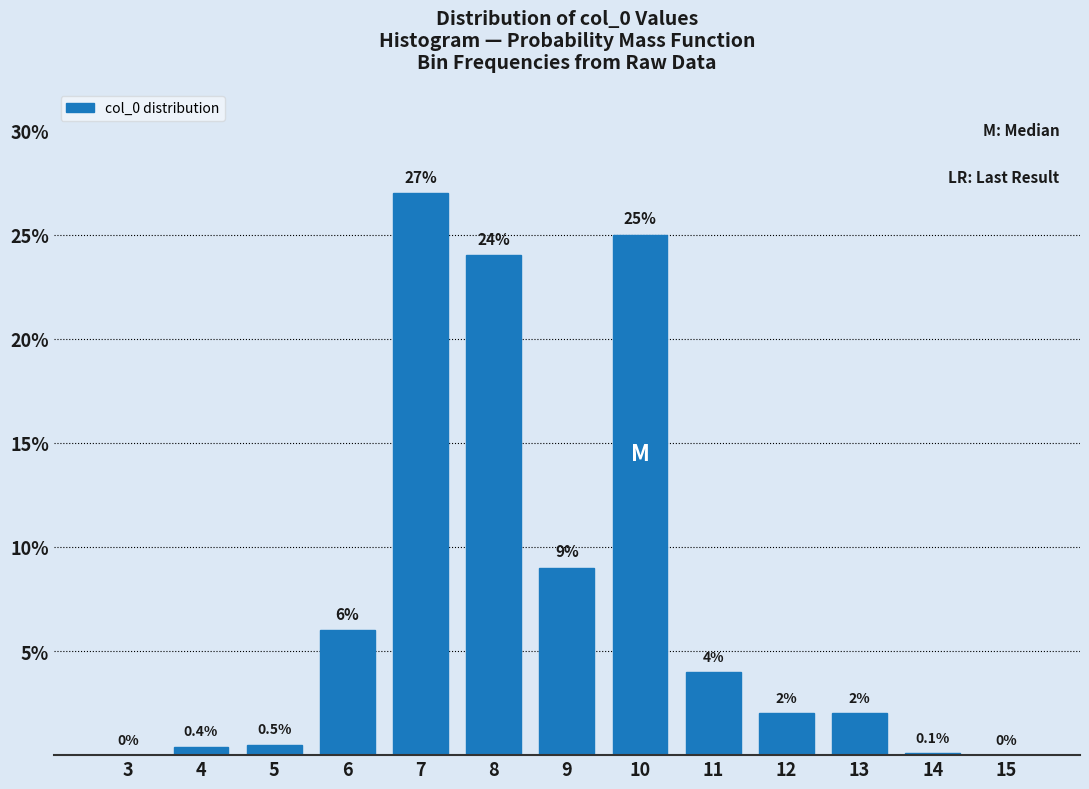

Reading left to right, extract all data points from this chart.

3=0.0	4=0.4	5=0.5	6=6.0	7=27.0	8=24.0	9=9.0	10=25.0	11=4.0	12=2.0	13=2.0	14=0.1	15=0.0